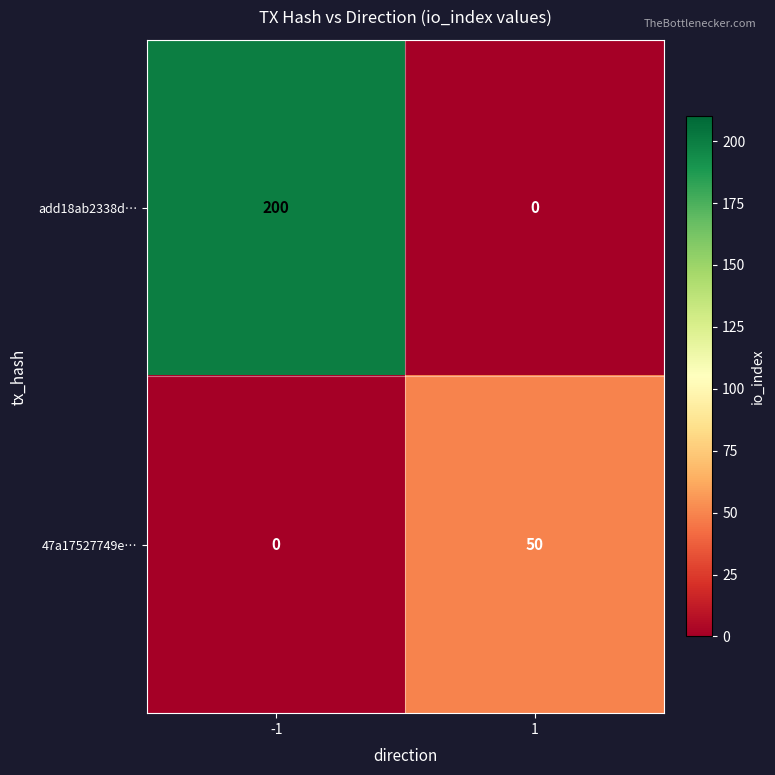

What is the average value of the add18ab2338d… series?

100